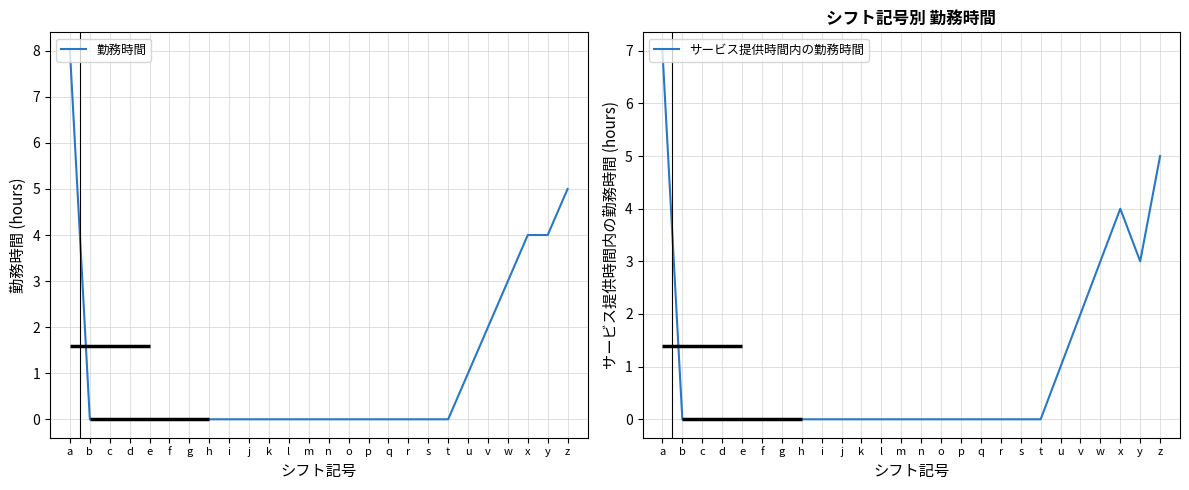

How many lines are shown in the chart?

2